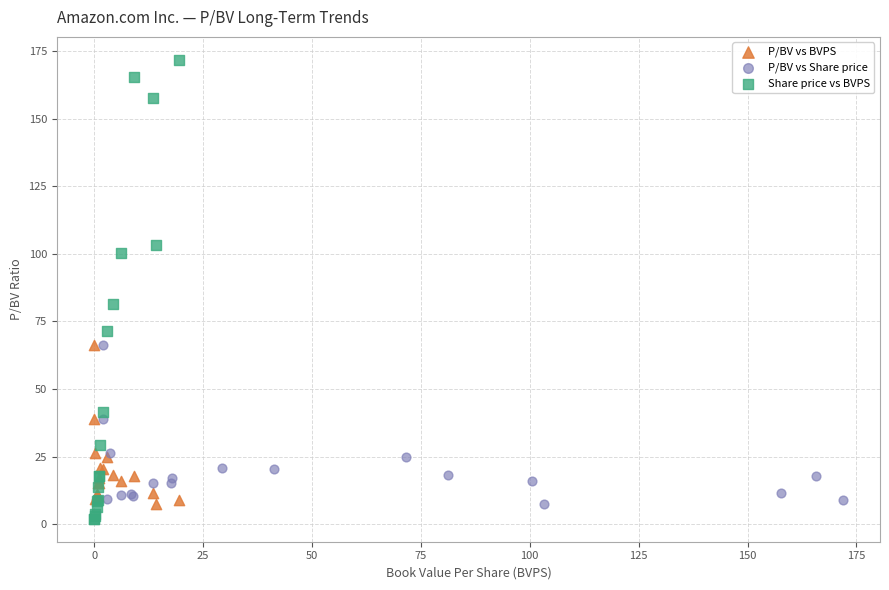

Which series contains the highest Y value?

Share price vs BVPS